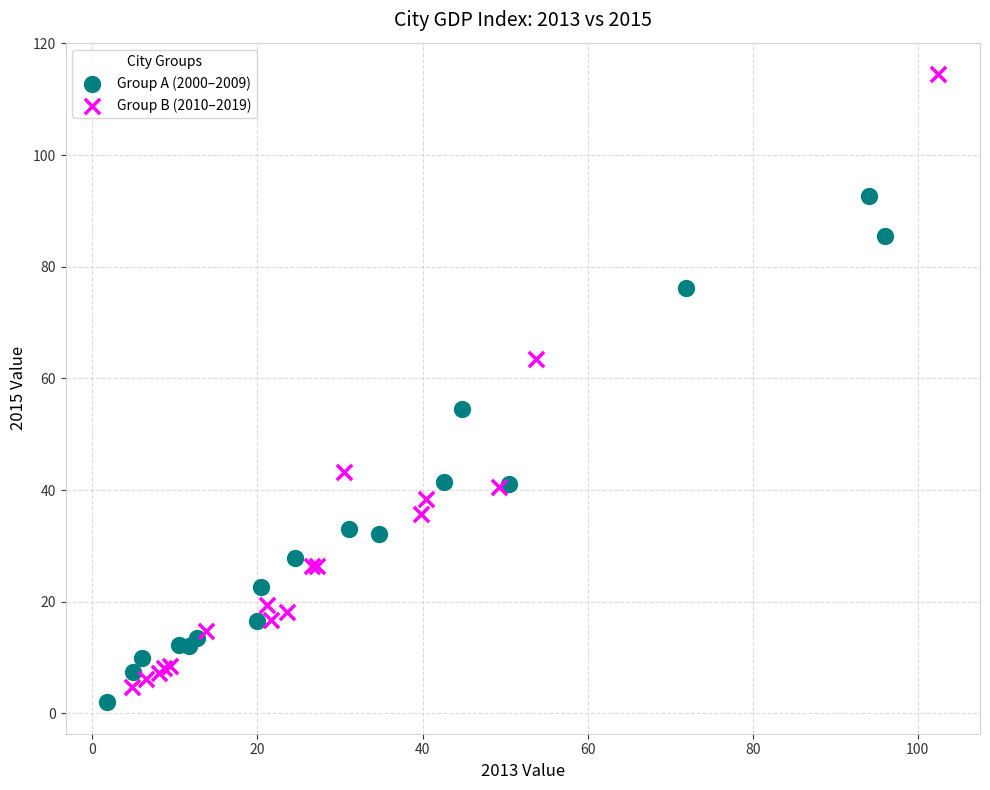

Which series contains the lowest Y value?

Group A (2000–2009)